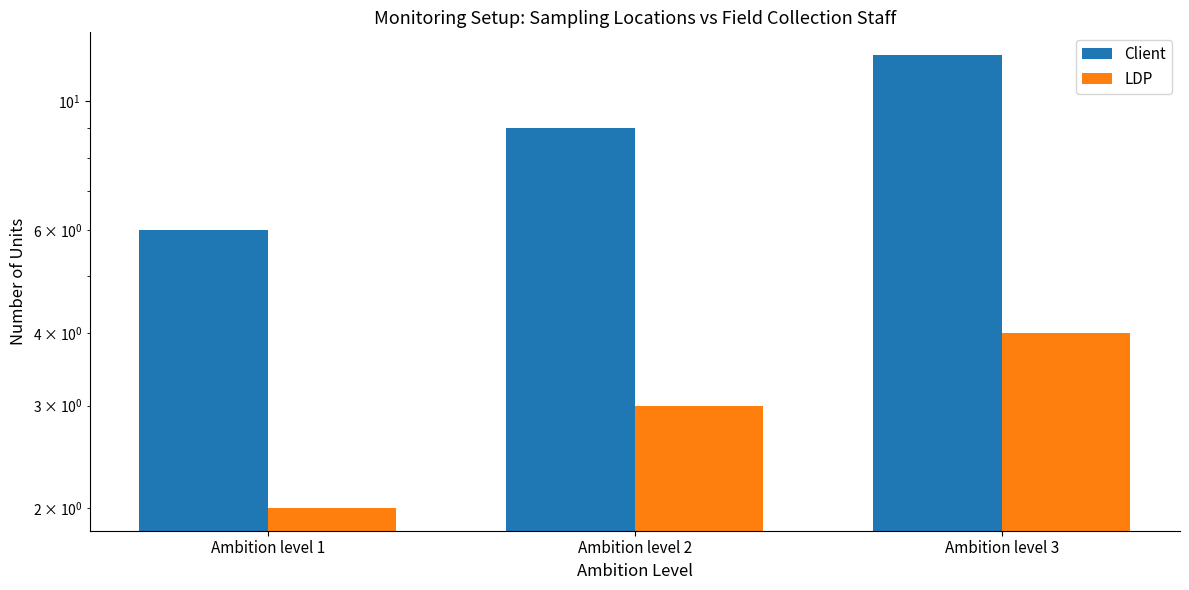

What is the minimum value for Client?

6